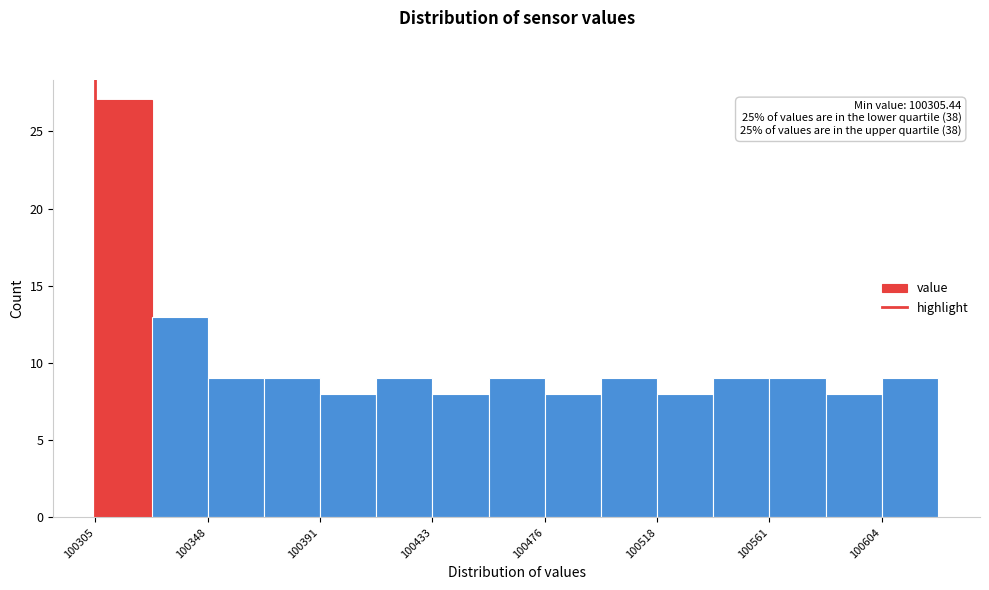

Which range on the x-axis has the tallest bar?

100305 to 100325